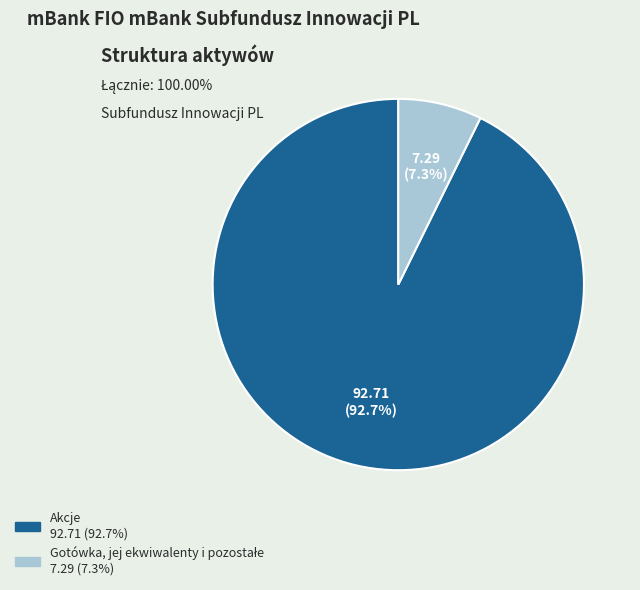

What is the largest slice in the pie chart?

Akcje